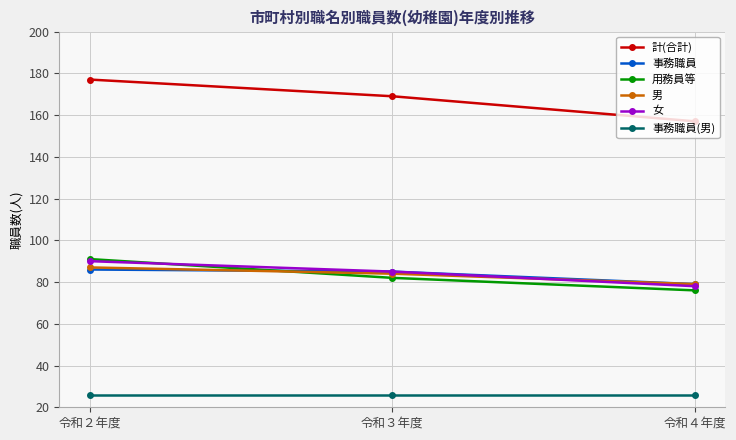

What is the sum of the 事務職員 values at 令和３年度 and 令和２年度?

171